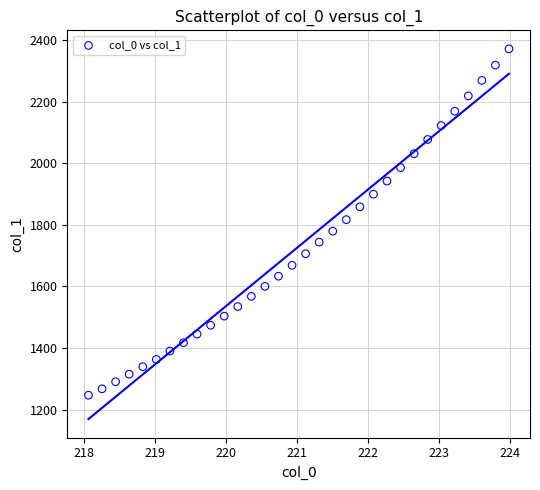

What is the range of Y values (max minus min)?

1124.8